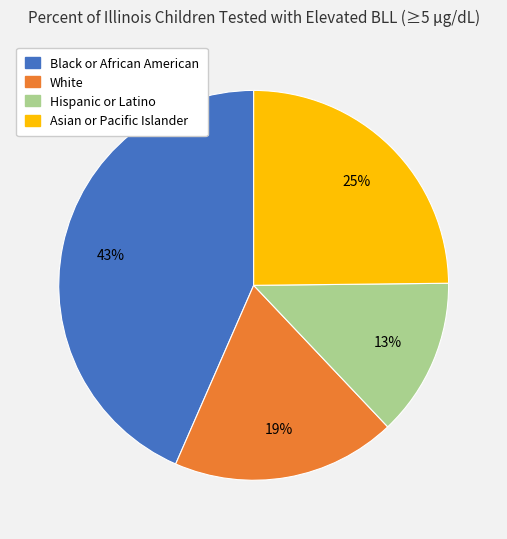

True or false: Hispanic or Latino accounts for 28% of the total.

False